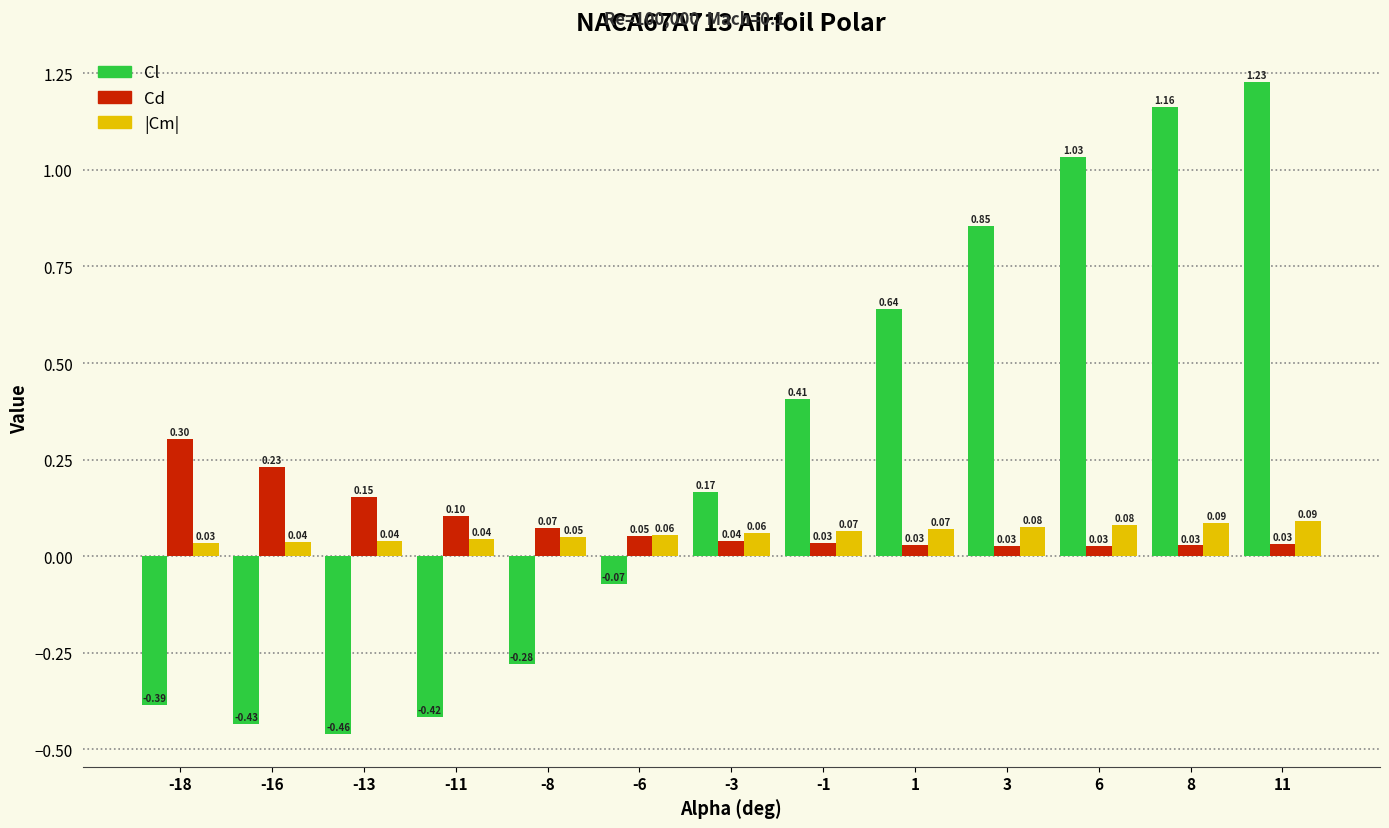

Which series changed the most between -1 and 1?

Cl